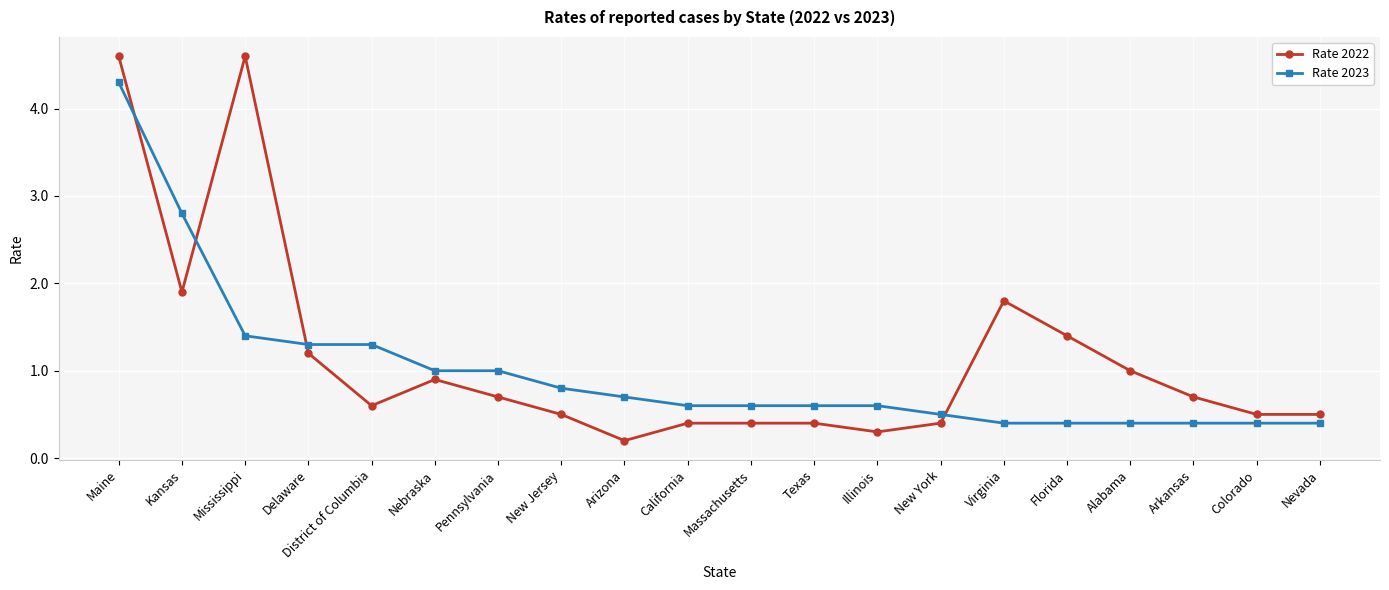

How many lines are shown in the chart?

2